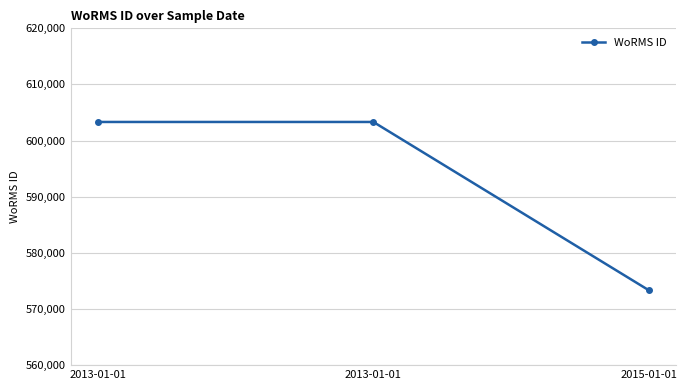

Where is the data nearest to the value 588337?

2015-01-01